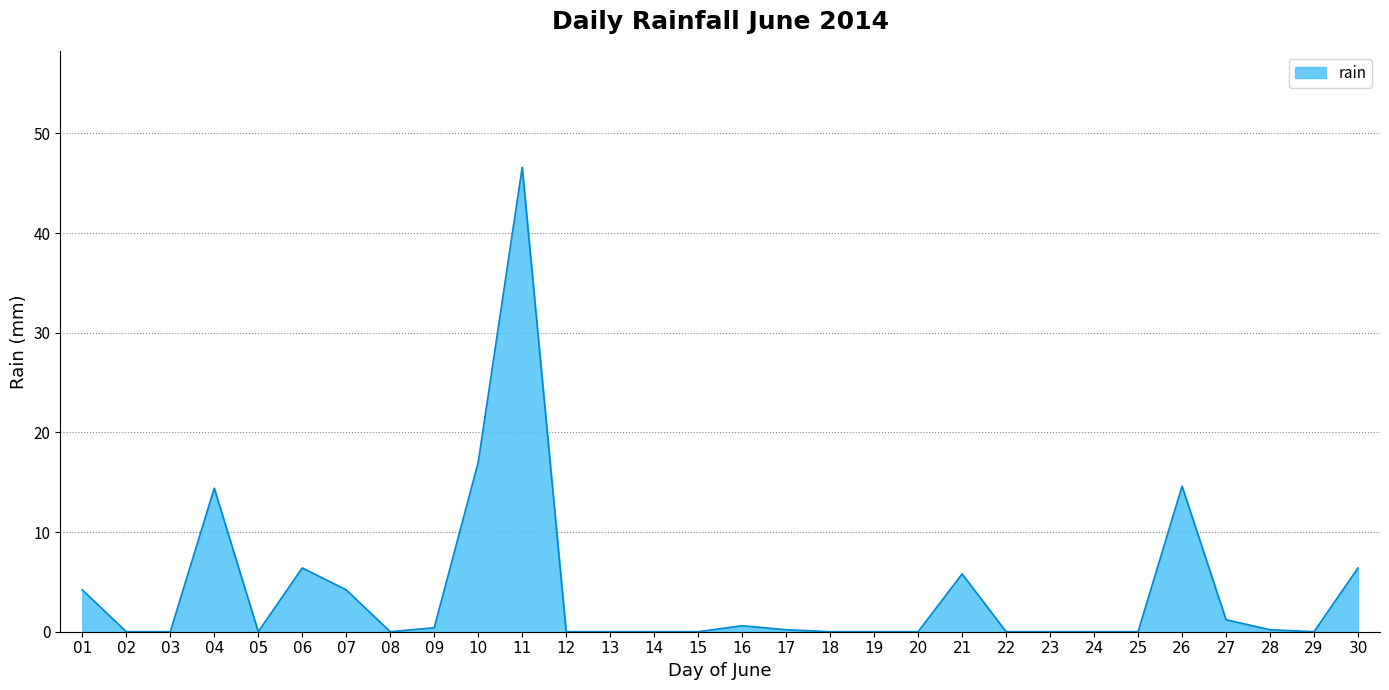

Where is the data nearest to the value 23?

10